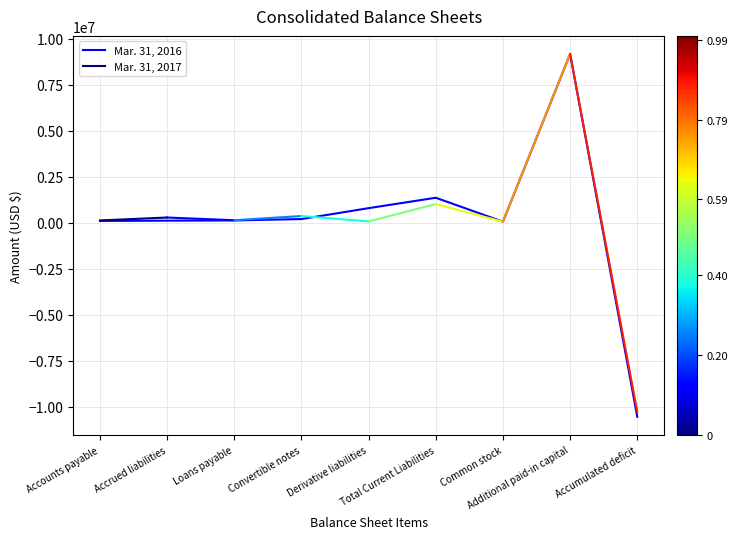

Rank the categories by value from highest to lowest.

Additional paid-in capital, Total Current Liabilities, Derivative liabilities, Convertible notes, Loans payable, Accrued liabilities, Accounts payable, Common stock, Accumulated deficit